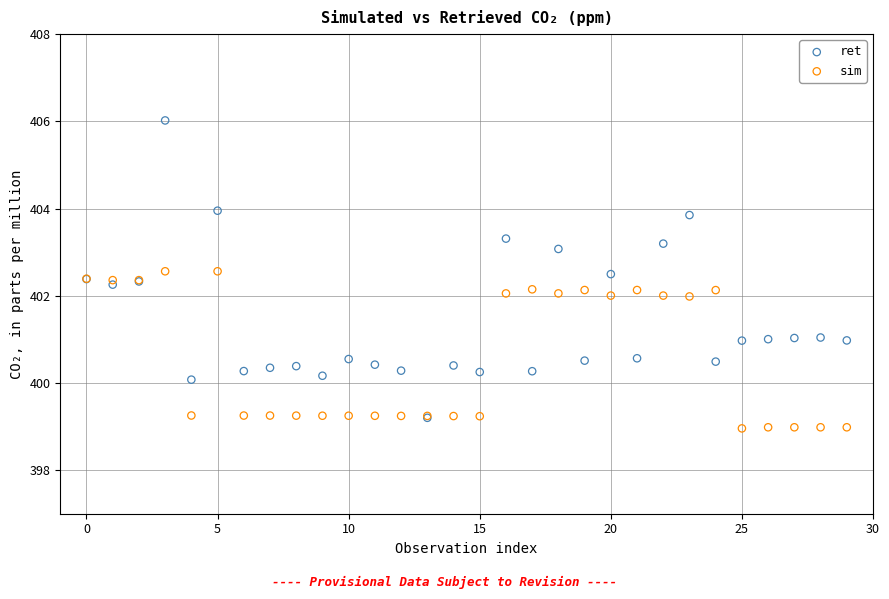

Which series reaches the minimum Y coordinate?

sim